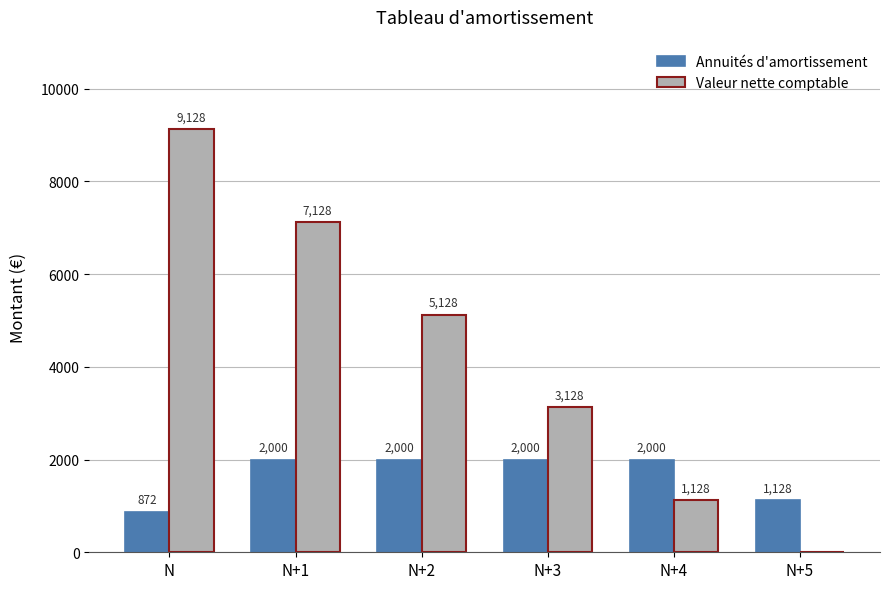

How many categories are shown in the chart?

6